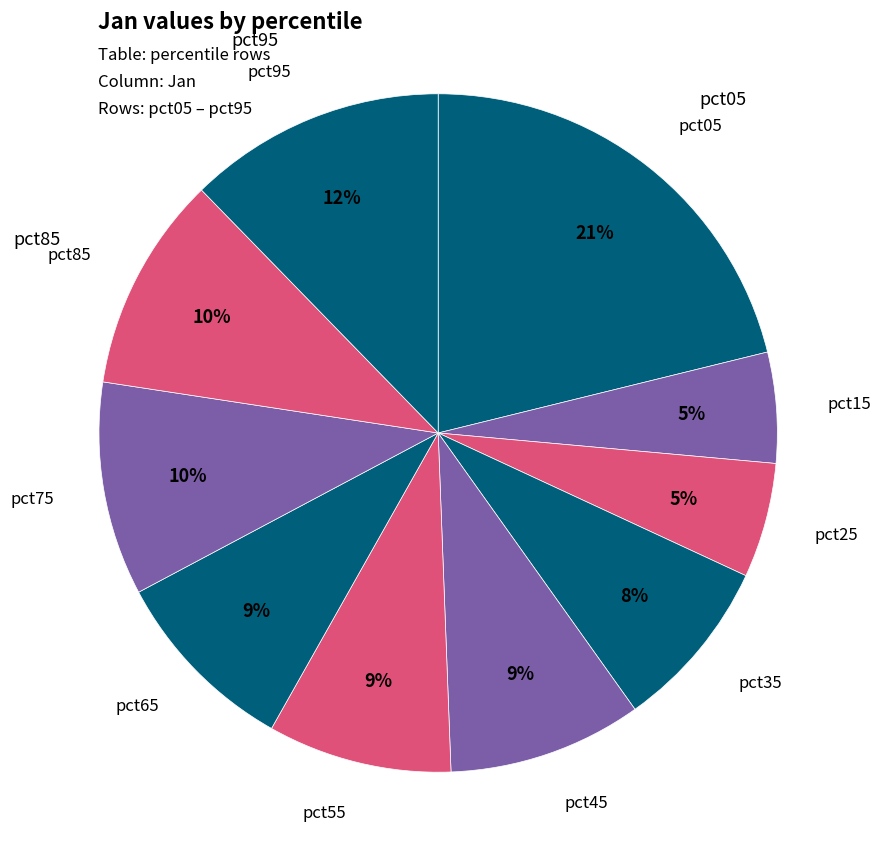

Count the number of slices in the pie.

10